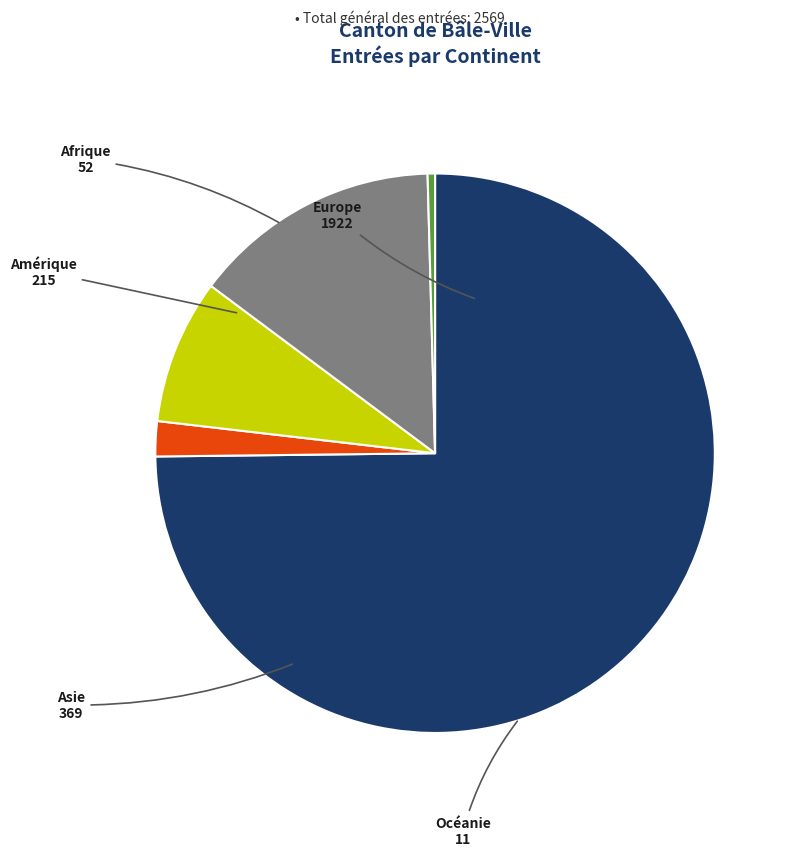

Do Océanie and Asie together represent more than half of the pie?

No